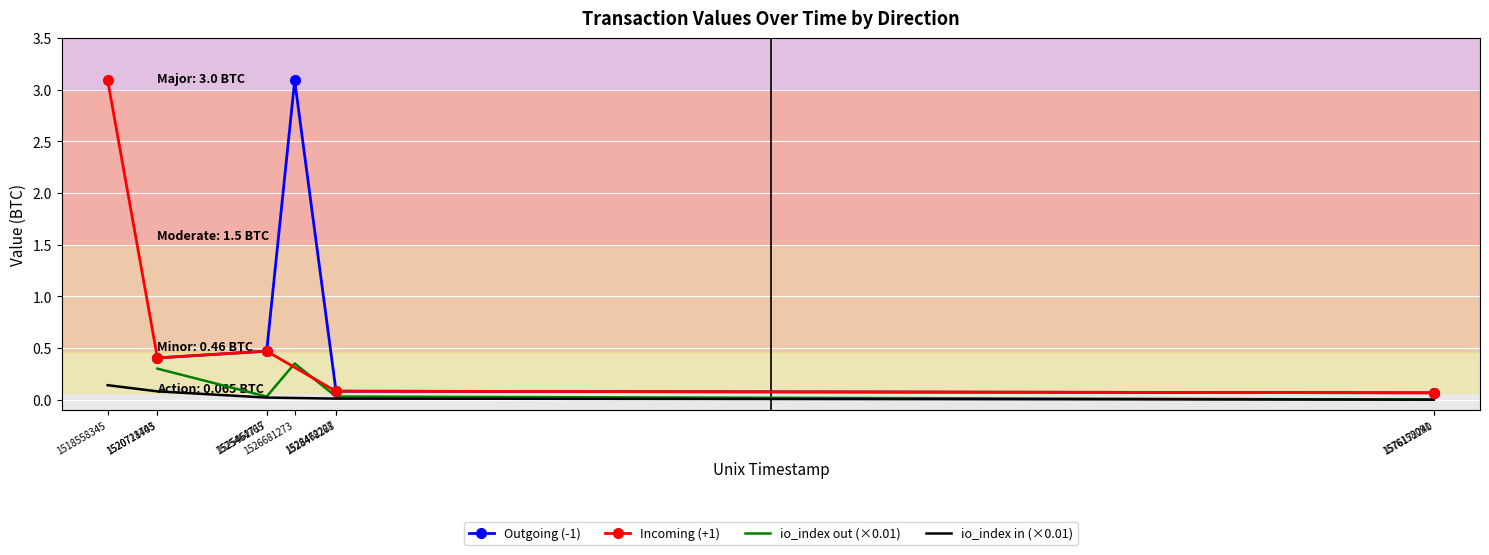

Reading left to right, extract all data points from this chart.

Outgoing (-1): 0.4	0.5	3.1	0.1	0.1
Incoming (+1): 3.1	0.4	0.5	0.1	0.1
io_index out (×0.01): 0.3	0.0	0.4	0.0	0.0
io_index in (×0.01): 0.1	0.1	0.0	0.0	0.0